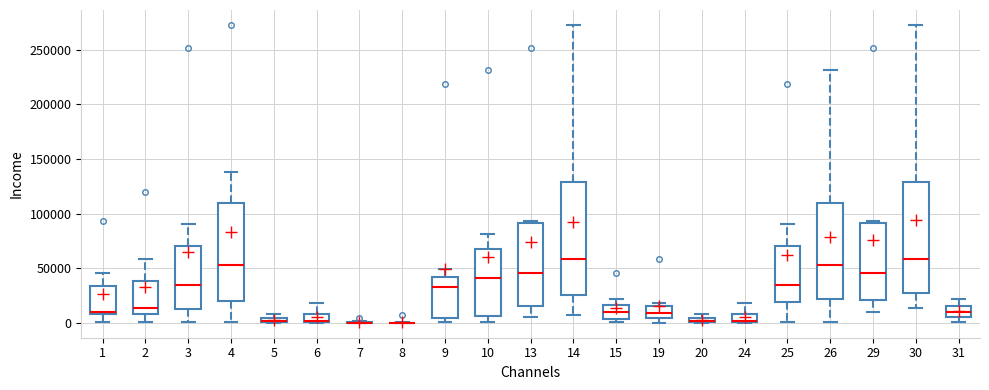

Where is the lower edge of the box at x = 31 on the y-axis? The values are not printed on the chart, so give them approximately, as read against the axis.

5000